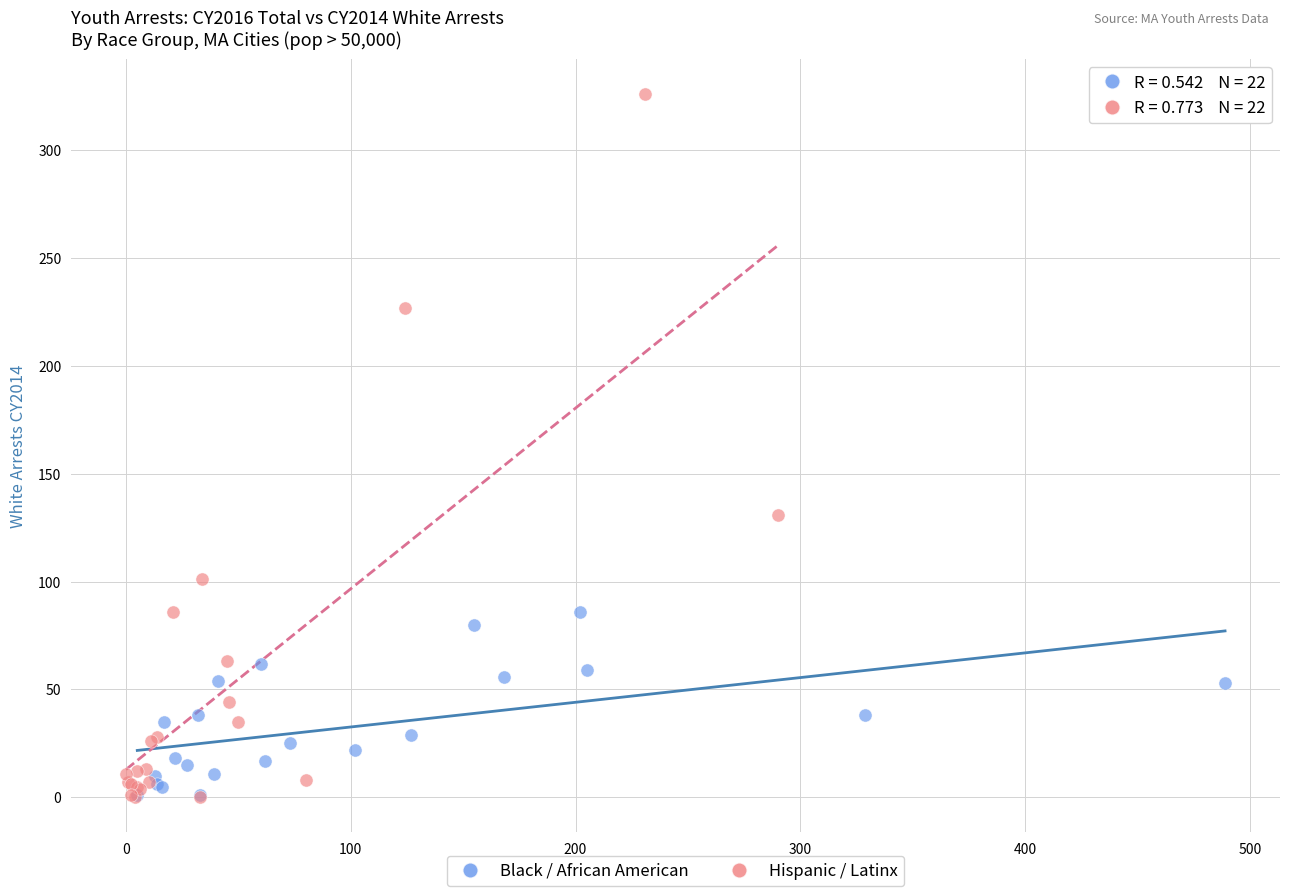

Which series has the widest spread of Y values?

Hispanic / Latinx